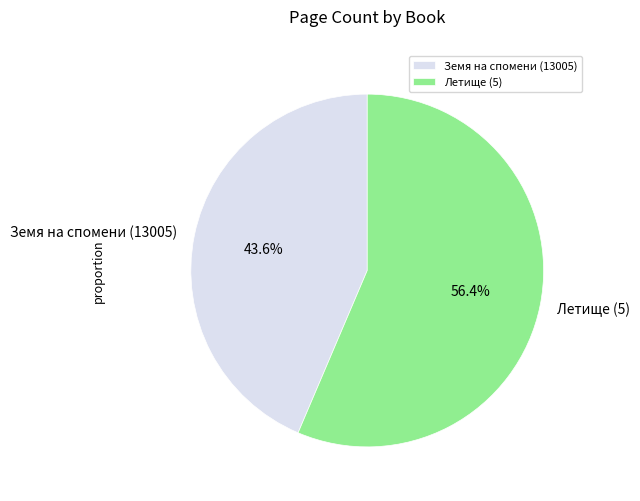

The Летище (5) slice represents 64% of the pie. True or false?

False